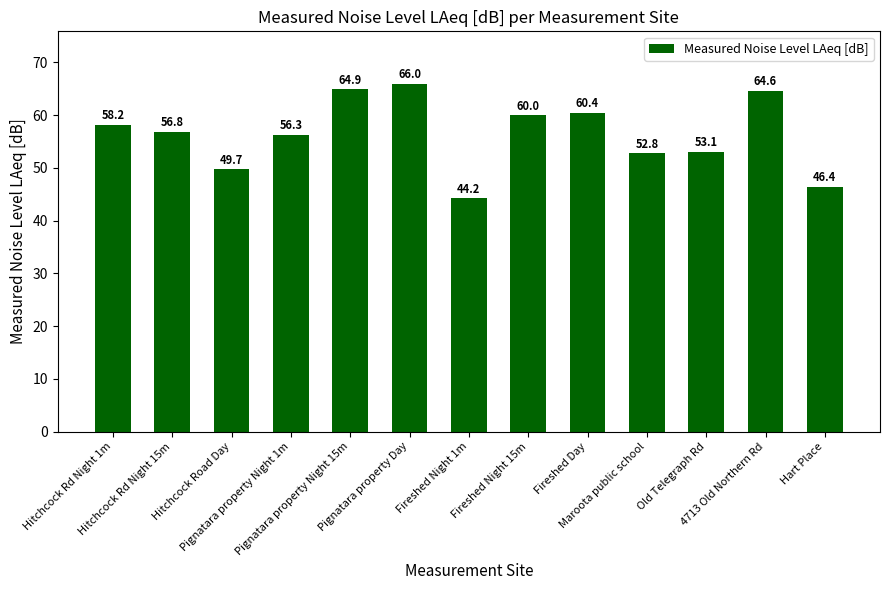

What is the difference between the second highest and second lowest values?

18.5